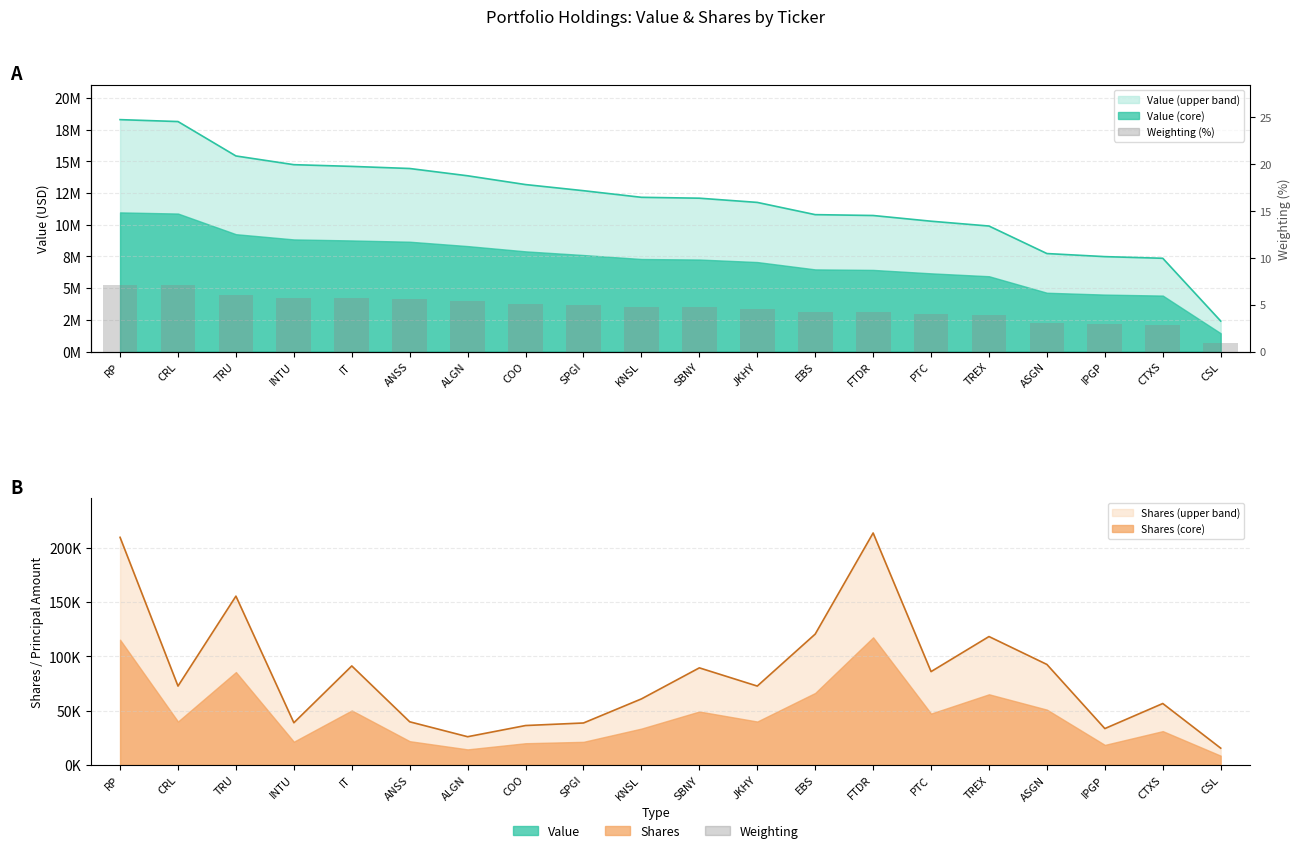

What is the smallest value displayed?

0.9